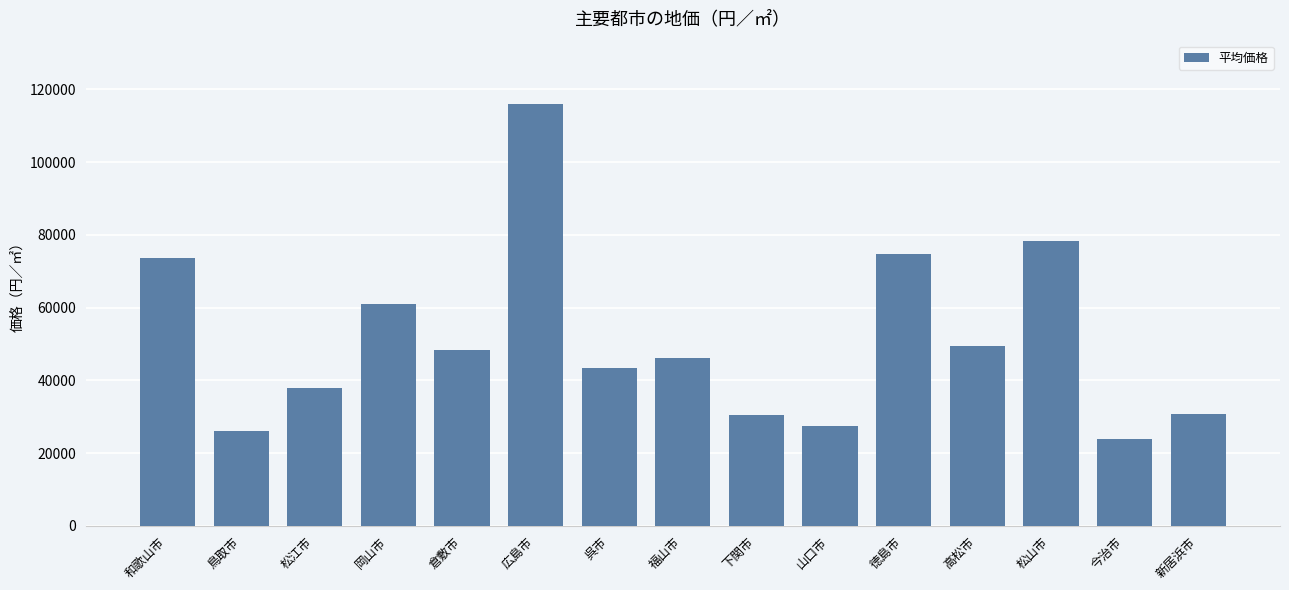

At which category does the chart reach its minimum across all series?

今治市